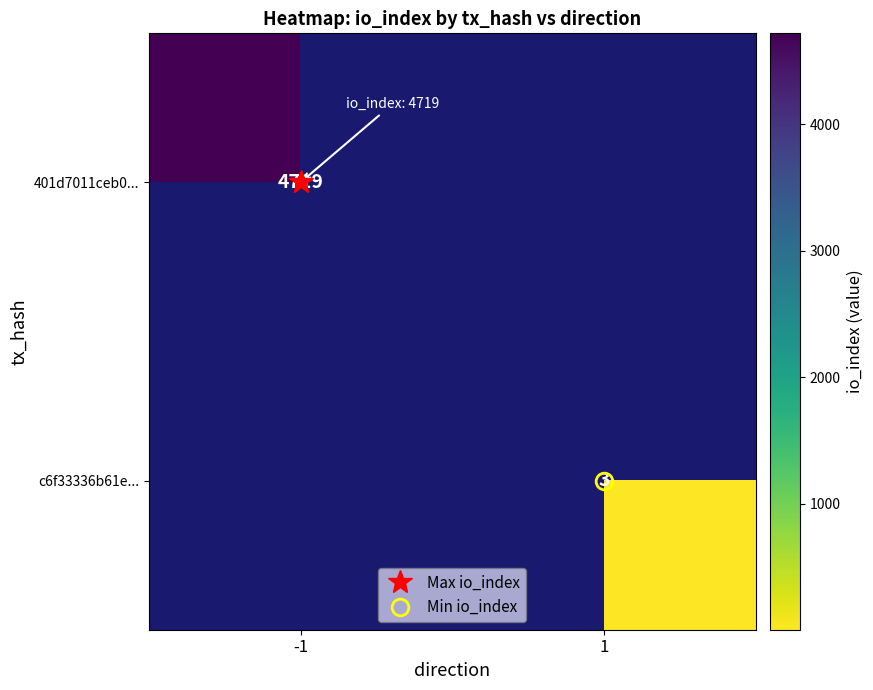

How many values in 401d7011ceb0... are above zero?

1